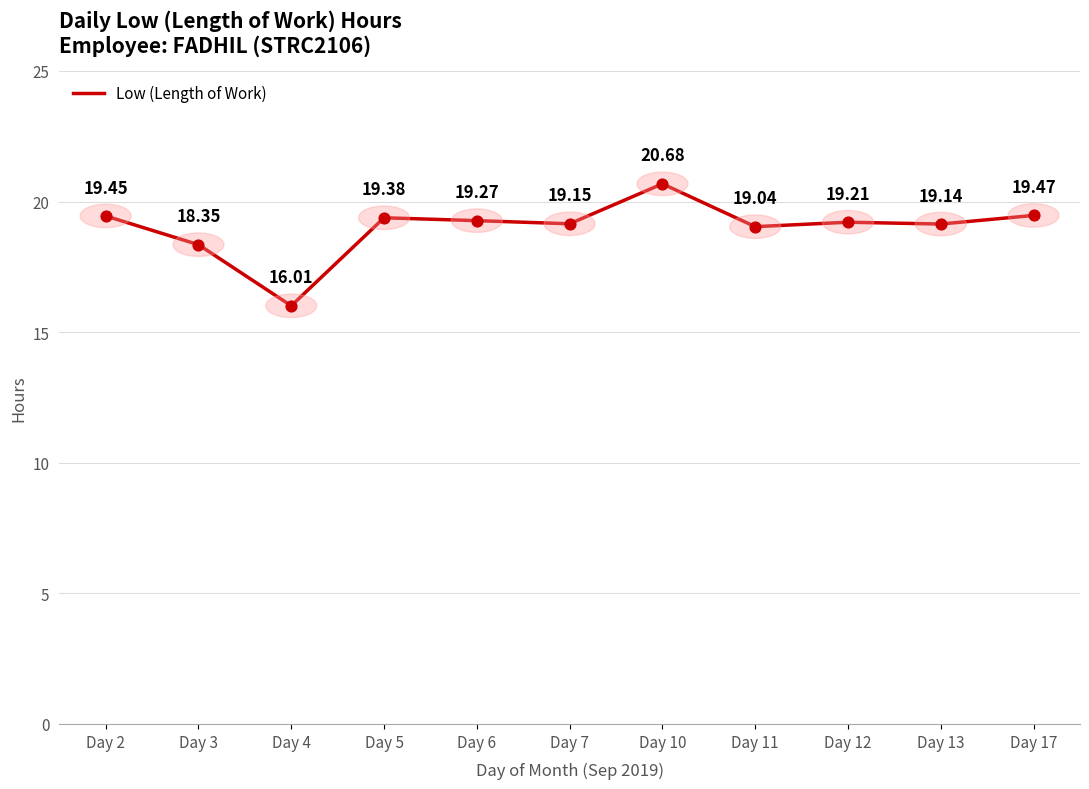

What is the change in value from Day 3 to Day 5?

+1.0